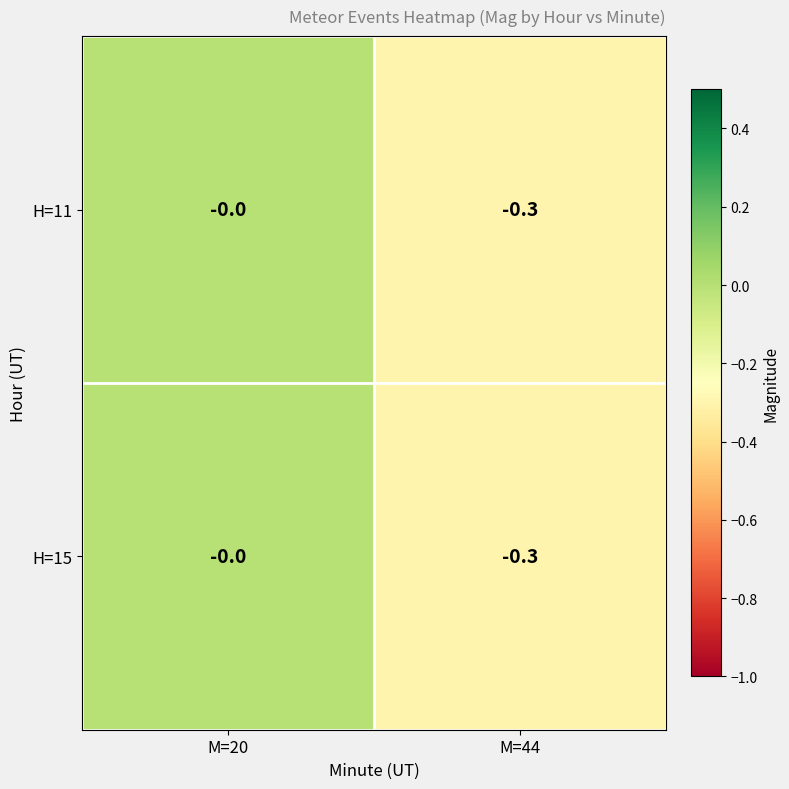

At which category is the sum across all series the highest?

M=20